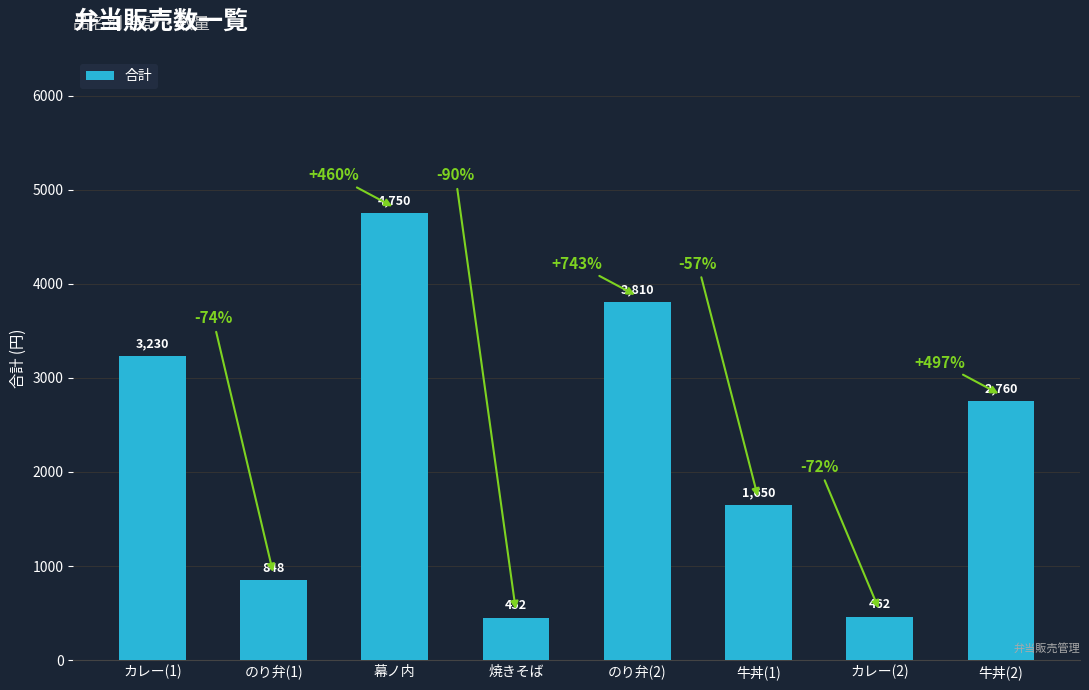

How many distinct data groups are displayed?

1